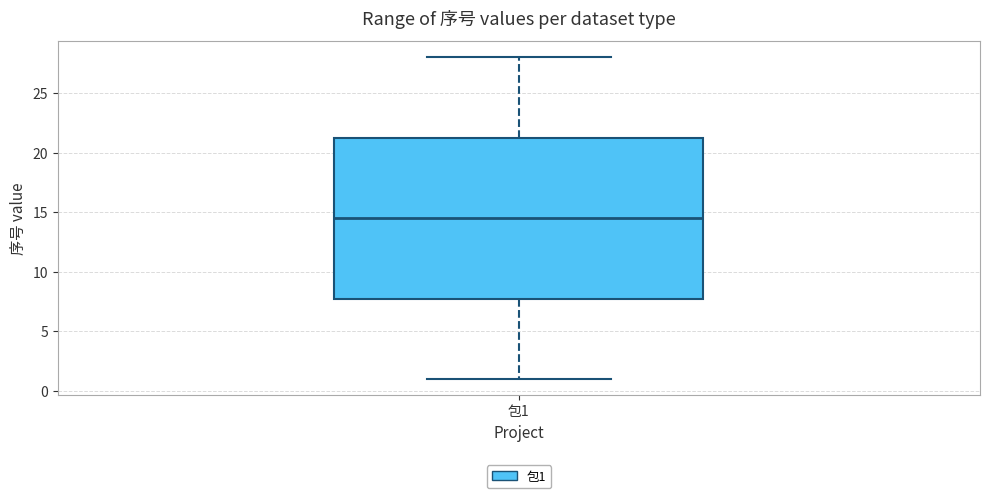

Where does the lower whisker of the box for 包1 end on the y-axis? The values are not printed on the chart, so give them approximately, as read against the axis.

1.0